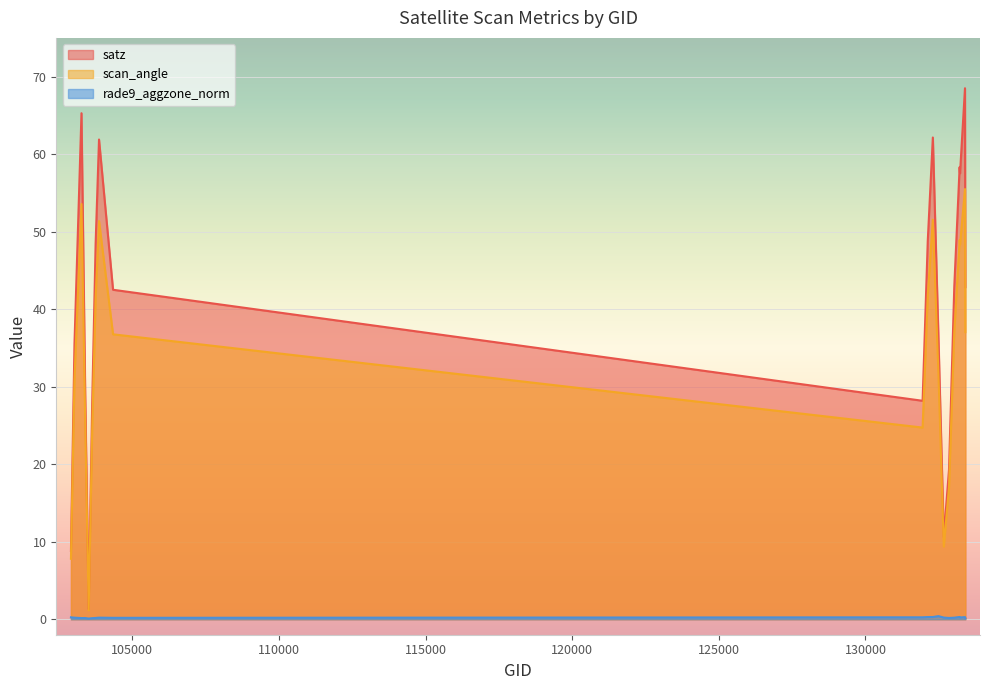

What is the sum of all satz values?

796.1